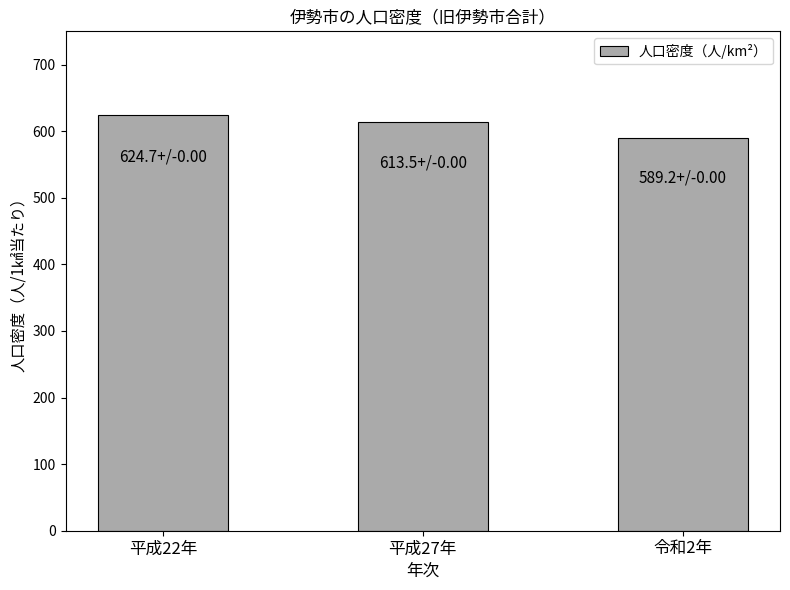

What position from the right is 平成27年?

2